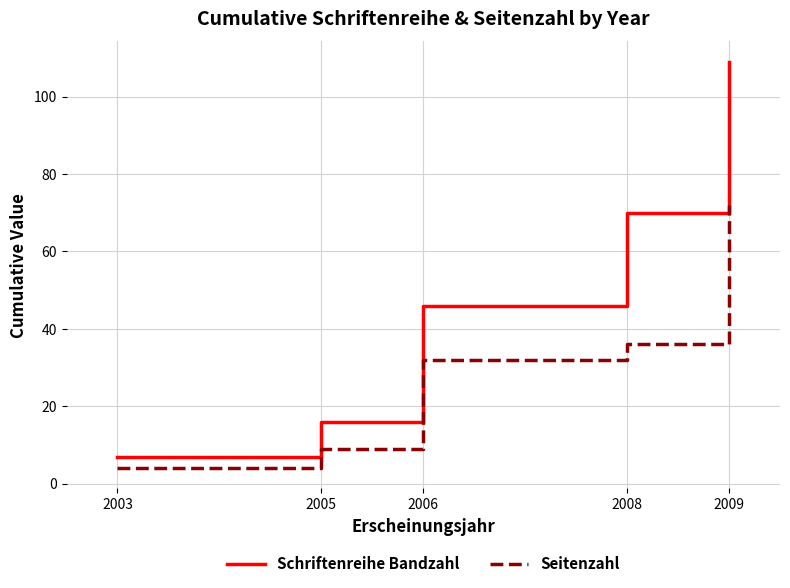

What are all the series names shown in the legend?

Schriftenreihe Bandzahl, Seitenzahl